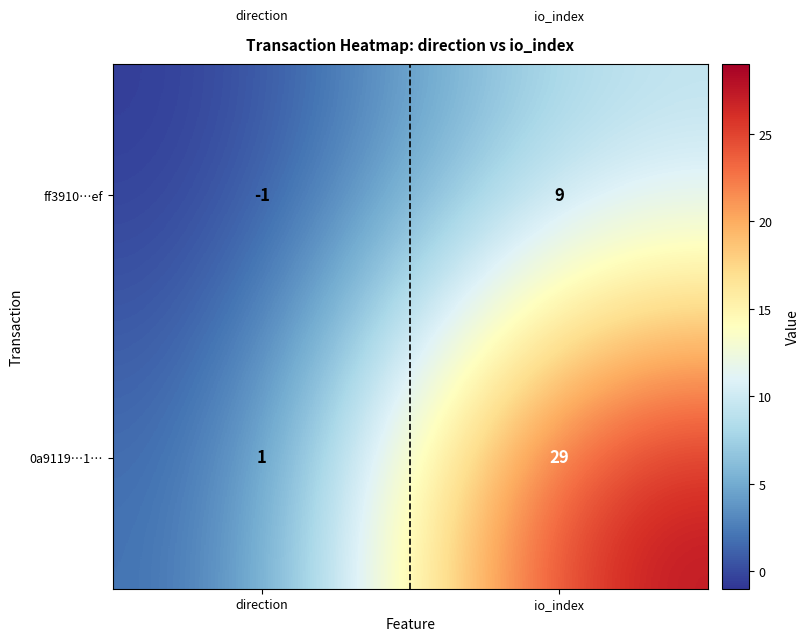

Reading left to right, transcribe all the data shown in this chart.

ff3910…ef: direction=-1	io_index=9
0a9119…1…: direction=1	io_index=29